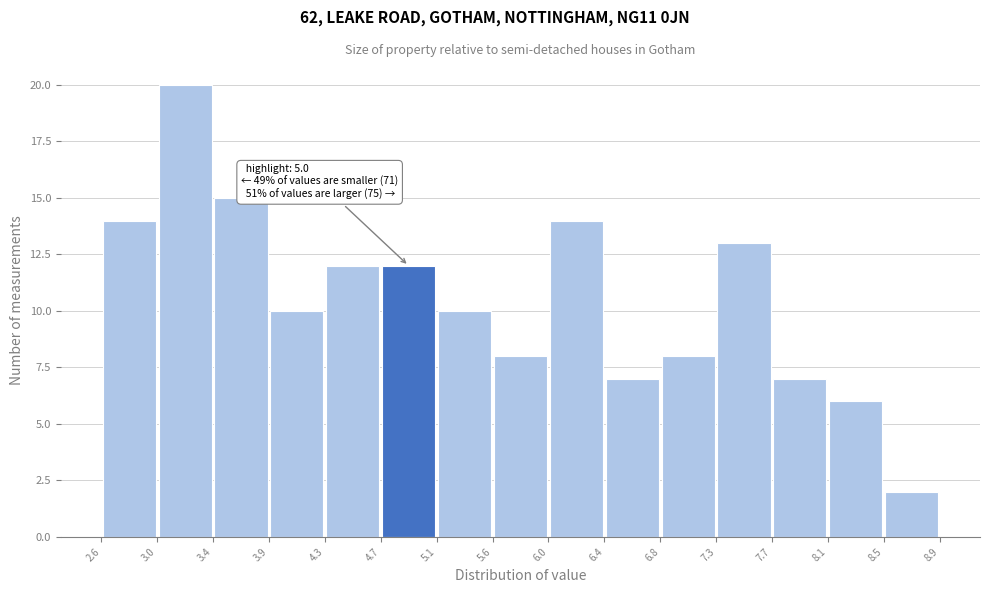

Over which range of the x-axis is the bar tallest?

3.0 to 3.4